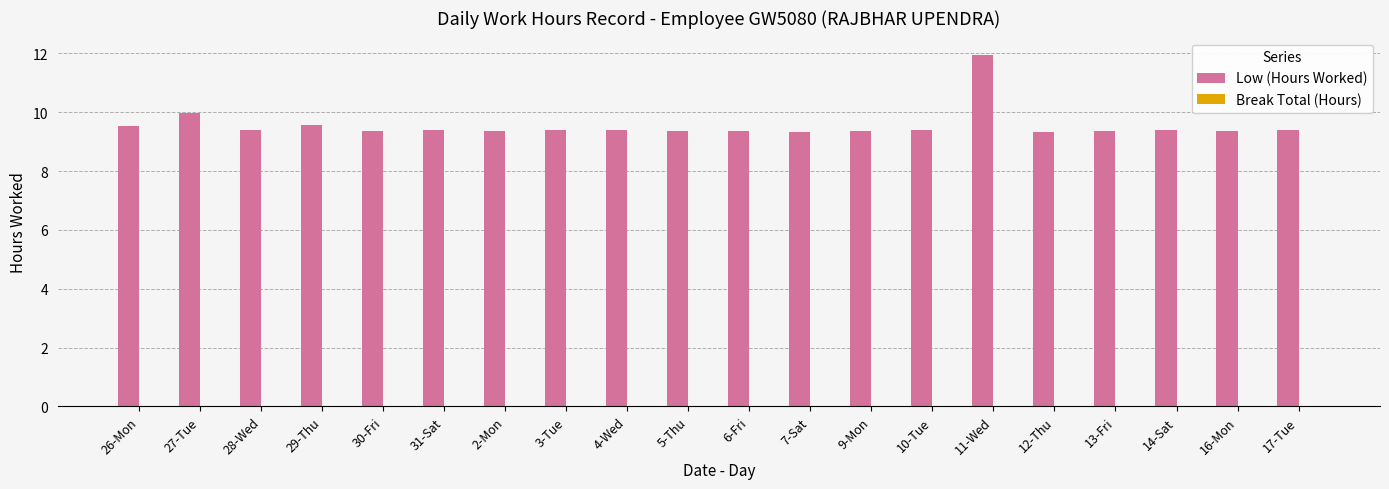

What is the difference between the second highest and minimum values?

0.6